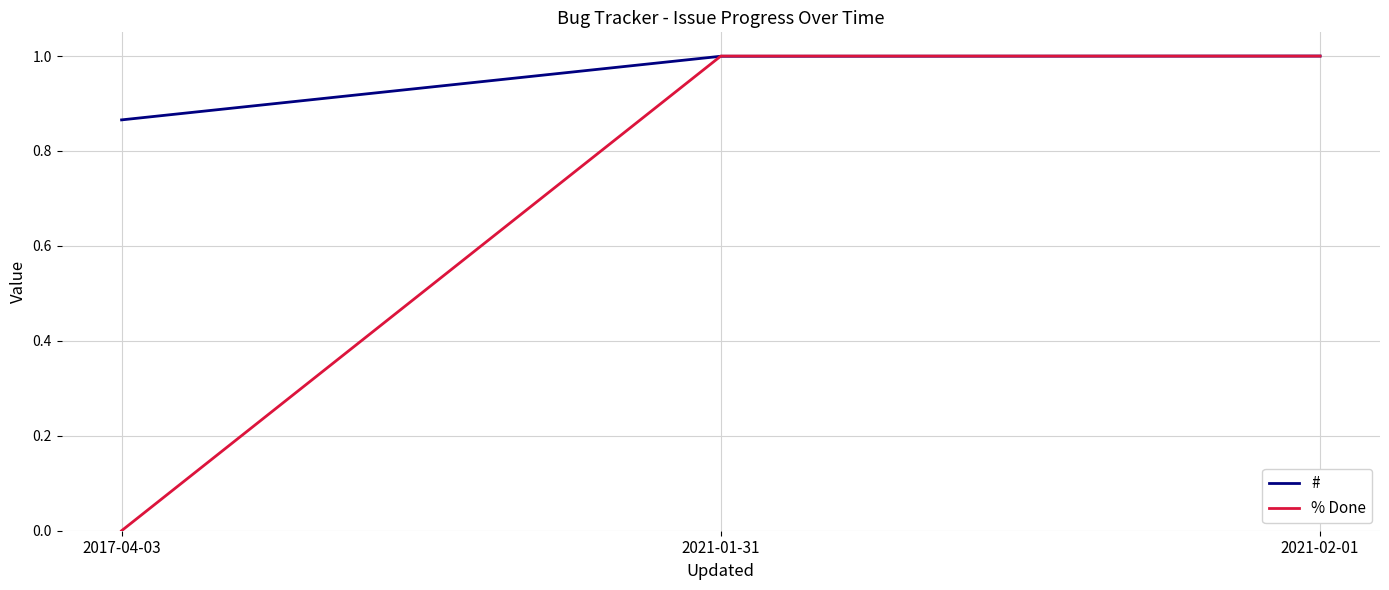

Where is % Done nearest to the value 0?

2017-04-03